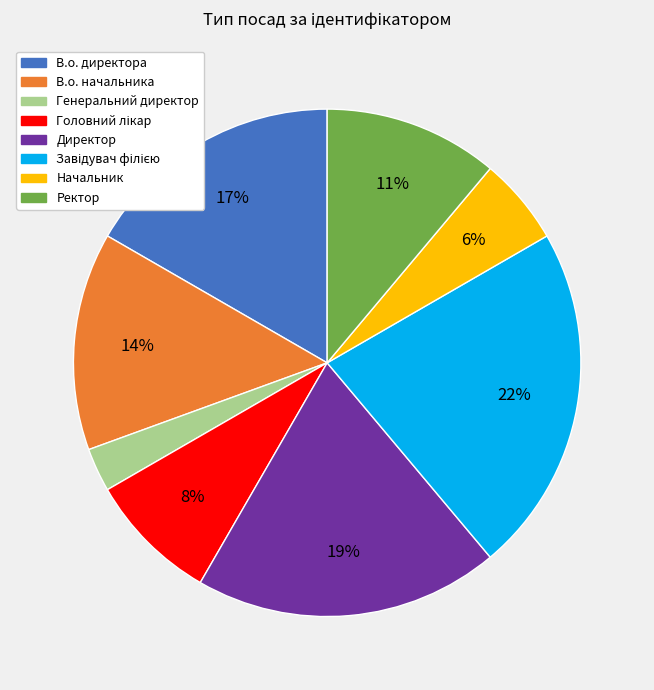

Count the number of slices in the pie.

8